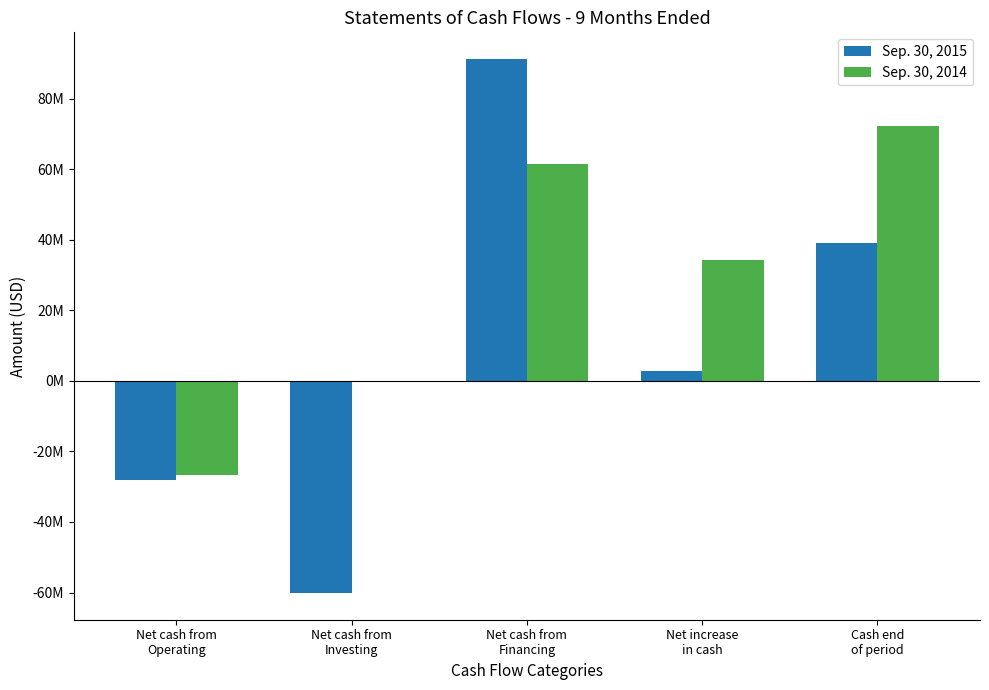

At how many categories does at least one series exceed 14889542?

3